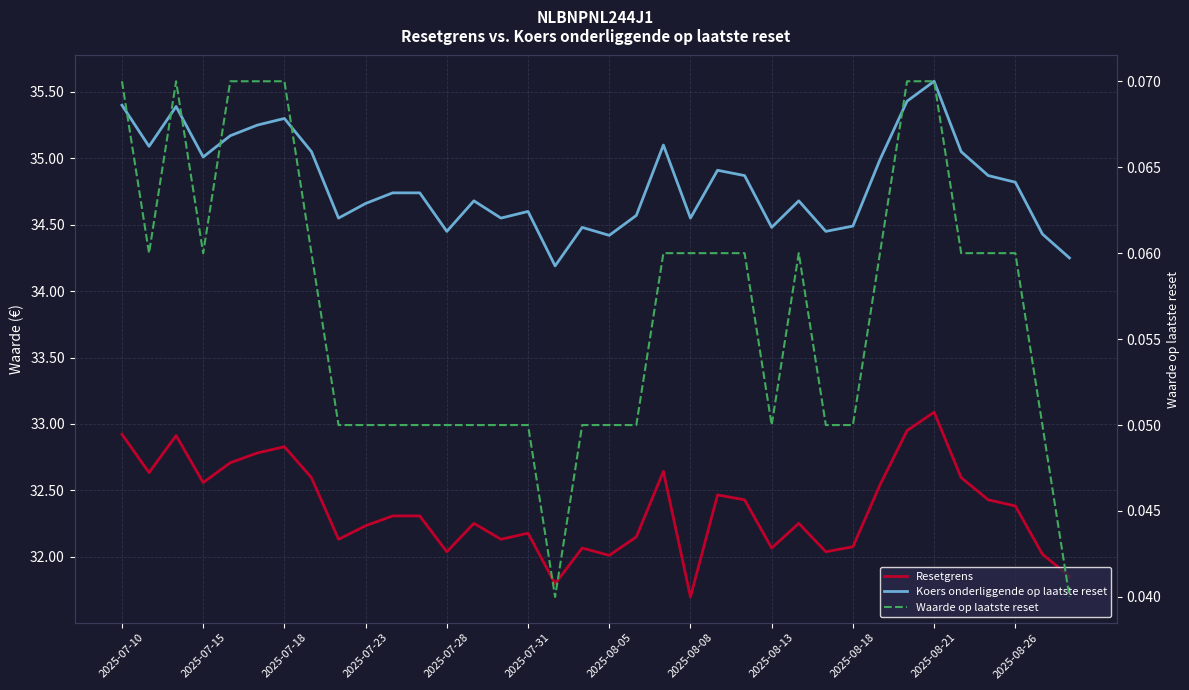

True or false: Koers onderliggende op laatste reset and Waarde op laatste reset cross at least once.

False